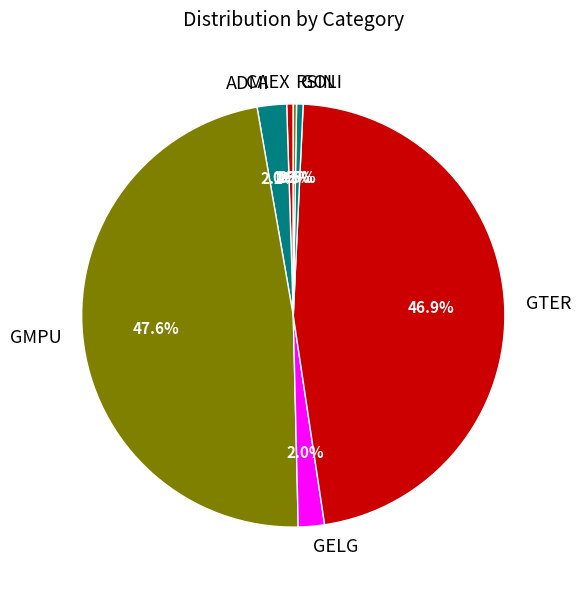

What is the ratio of the value at GOLI to the value at CAEX?

1.0